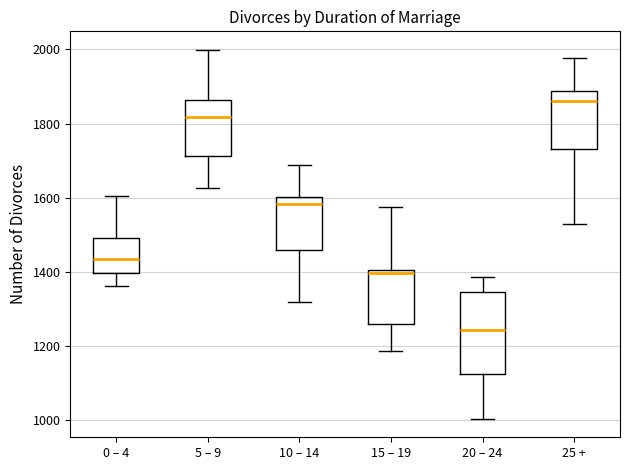

Reading left to right, transcribe this box plot: for each box, give where its median line is, the range the box spans, and where its two whiskers end, as read against the y-axis. The values are not printed on the chart, so give them approximately, as read against the axis.

0 – 4: median 1440, box 1400 to 1500, whiskers 1360 to 1600
5 – 9: median 1820, box 1720 to 1860, whiskers 1620 to 2000
10 – 14: median 1580, box 1460 to 1600, whiskers 1320 to 1680
15 – 19: median 1400 (just below the box's upper edge), box 1260 to 1400, whiskers 1180 to 1580
20 – 24: median 1240, box 1120 to 1340, whiskers 1000 to 1380
25 +: median 1860, box 1740 to 1880, whiskers 1540 to 1980